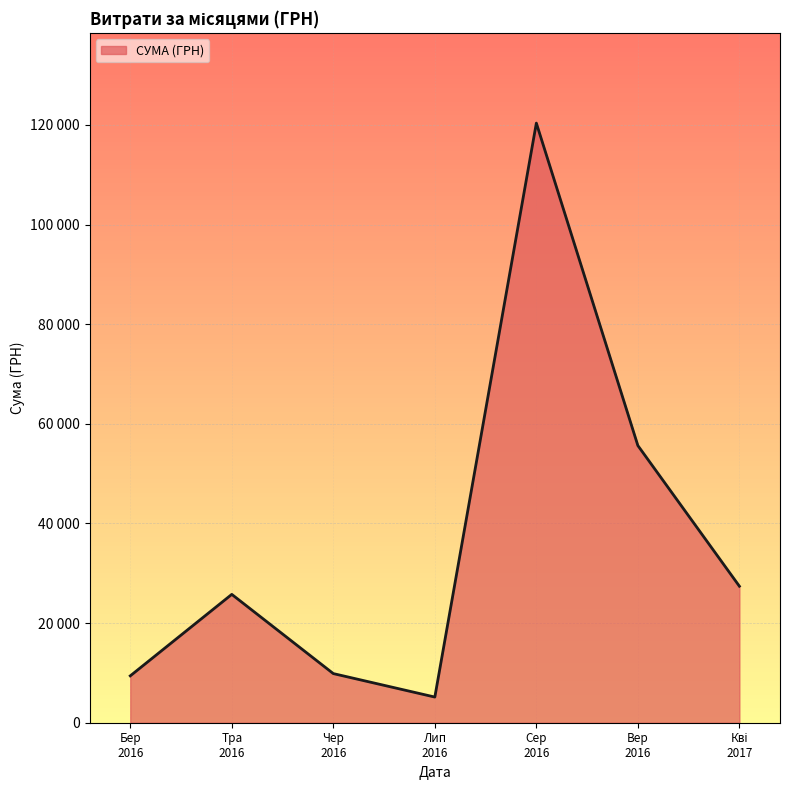

Which category has the highest value across all series?

Сер
2016